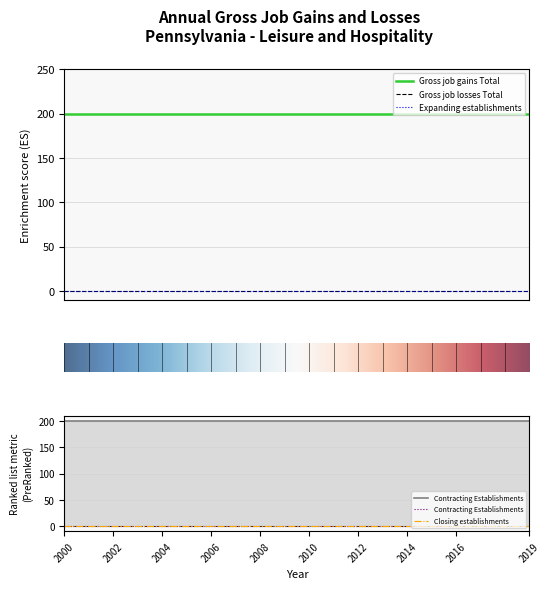

What is the total value across all series at 2002?

200